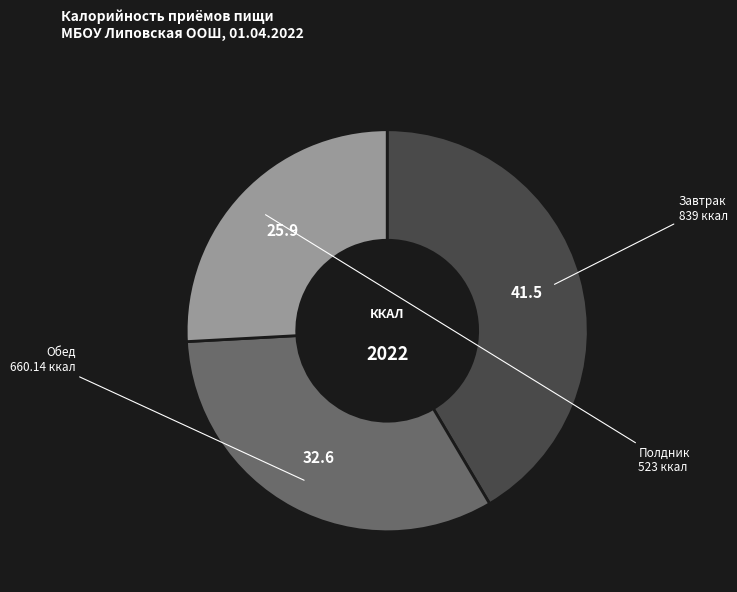

Is there a majority slice in this chart?

No